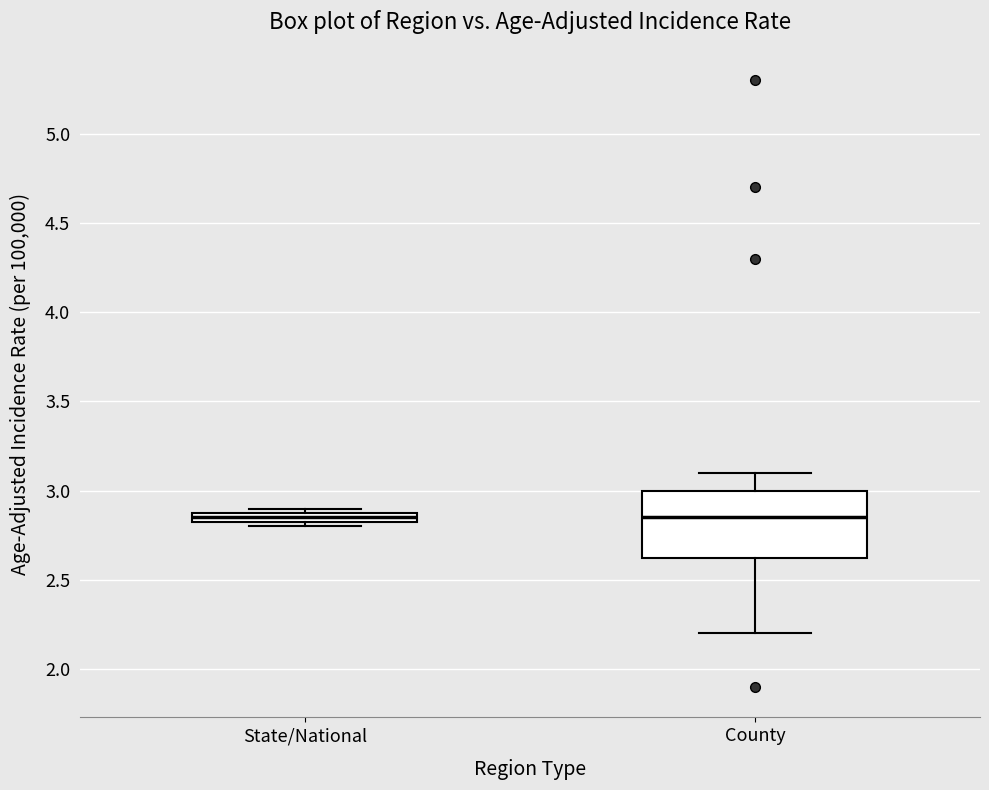

Where is the upper edge of the box for State/National on the y-axis? The values are not printed on the chart, so give them approximately, as read against the axis.

2.90